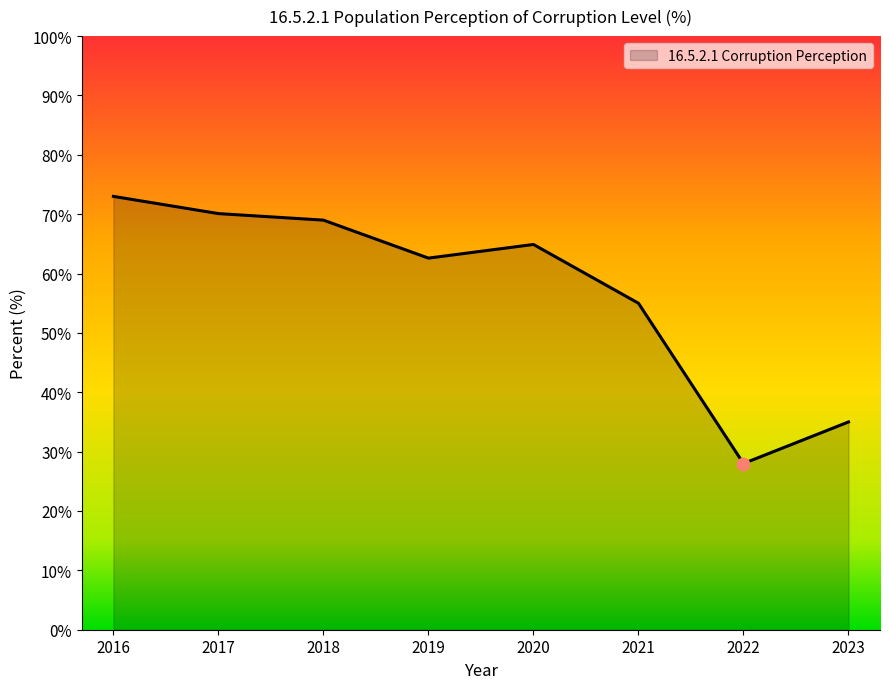

Between 2022 and 2017, which is larger?

2017